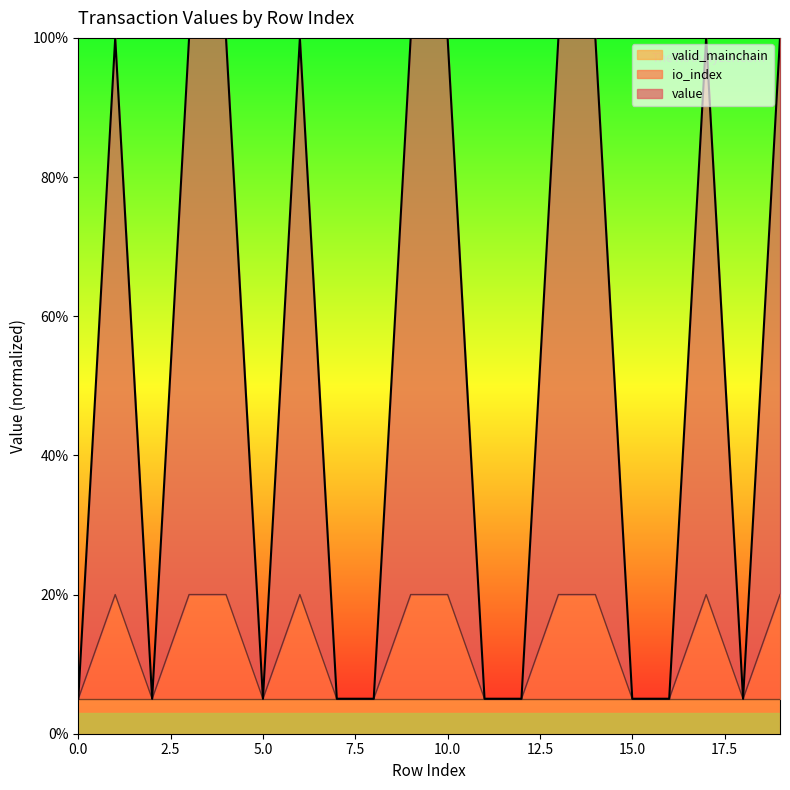

True or false: value and io_index intersect in this chart.

False